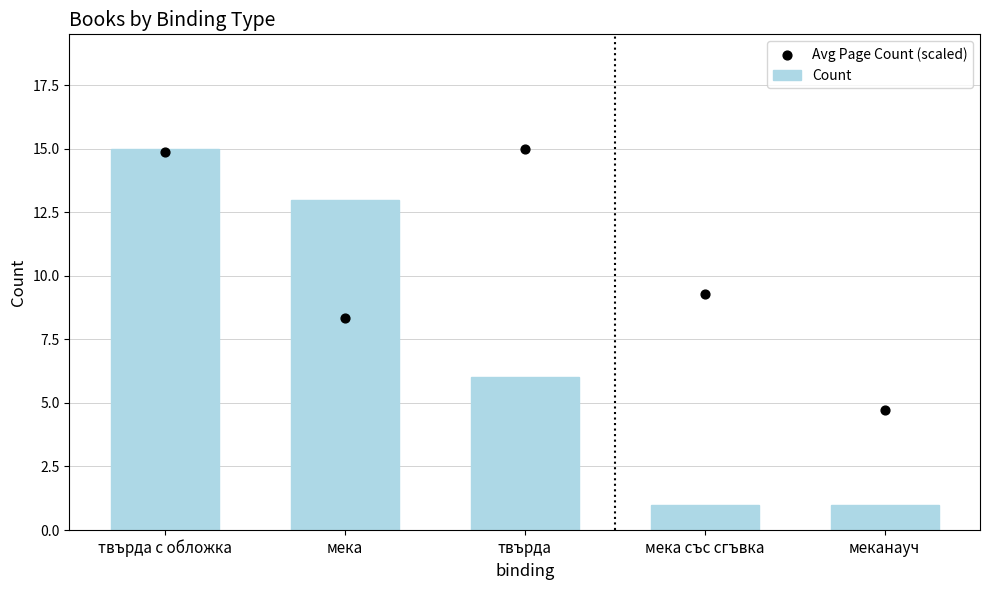

At how many categories does at least one series exceed 14?

2